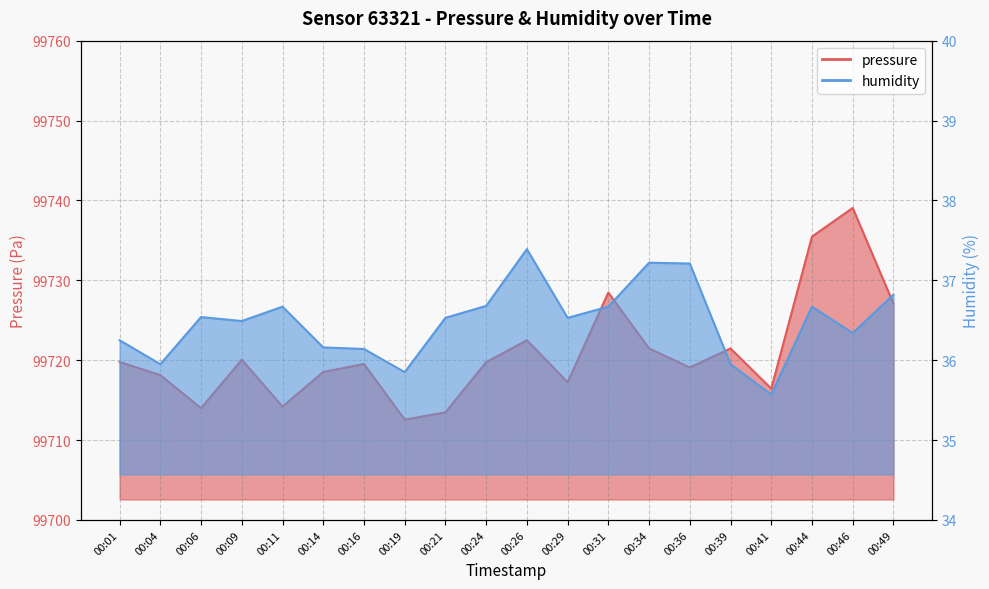

What are all the series names shown in the legend?

pressure, humidity